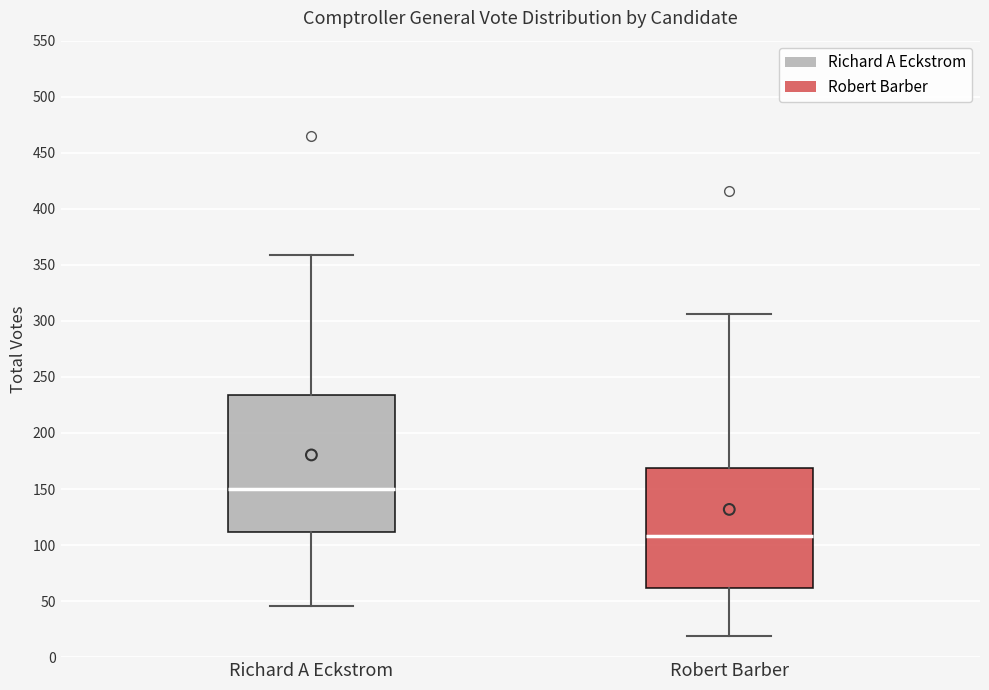

Which box is the tallest, from its lower edge to its upper edge?

Richard A Eckstrom